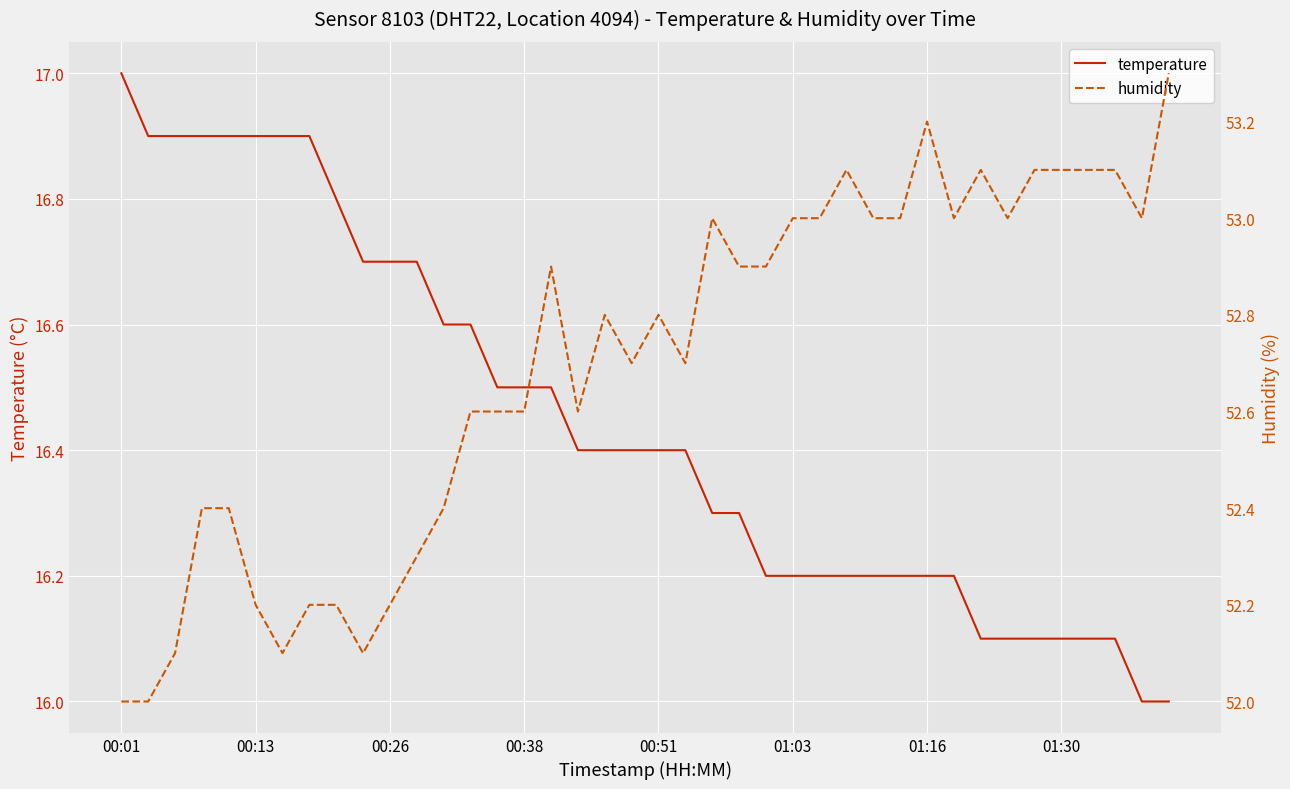

True or false: temperature has a value of 16.5 at 00:38.

True